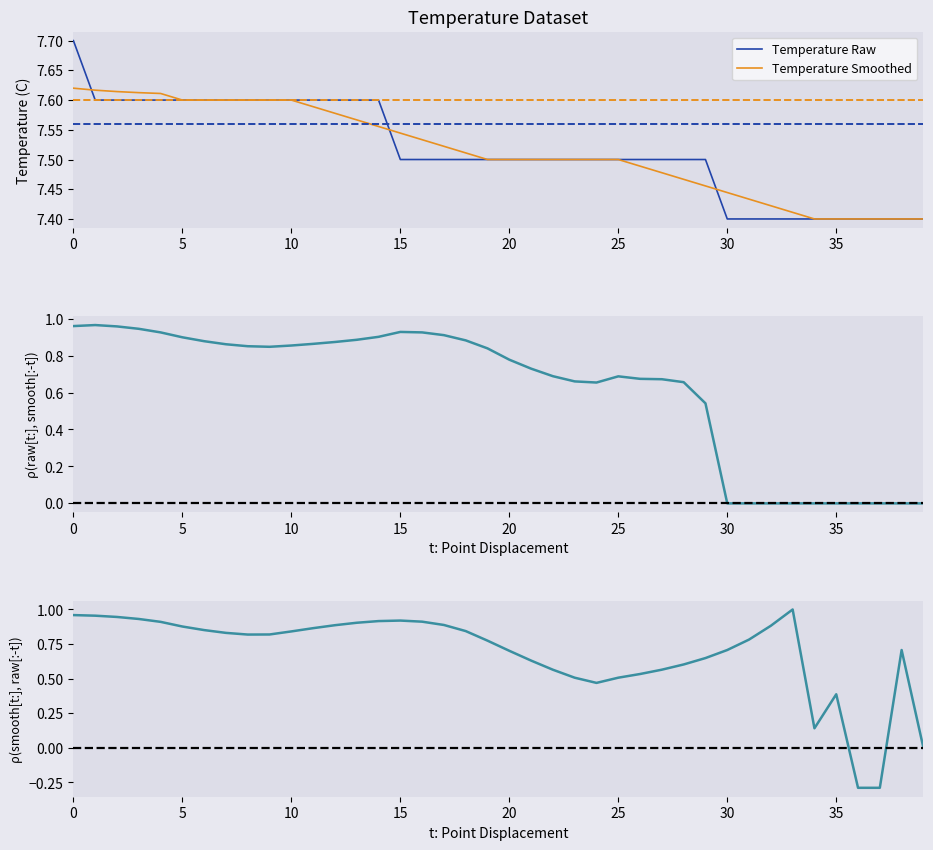

How many data points does each series have?

40